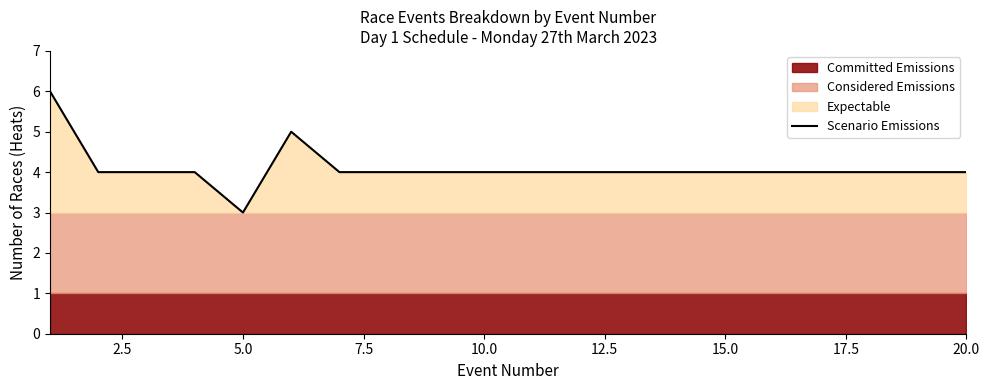

Which category has the lowest value in the Scenario Emissions series?

5.0